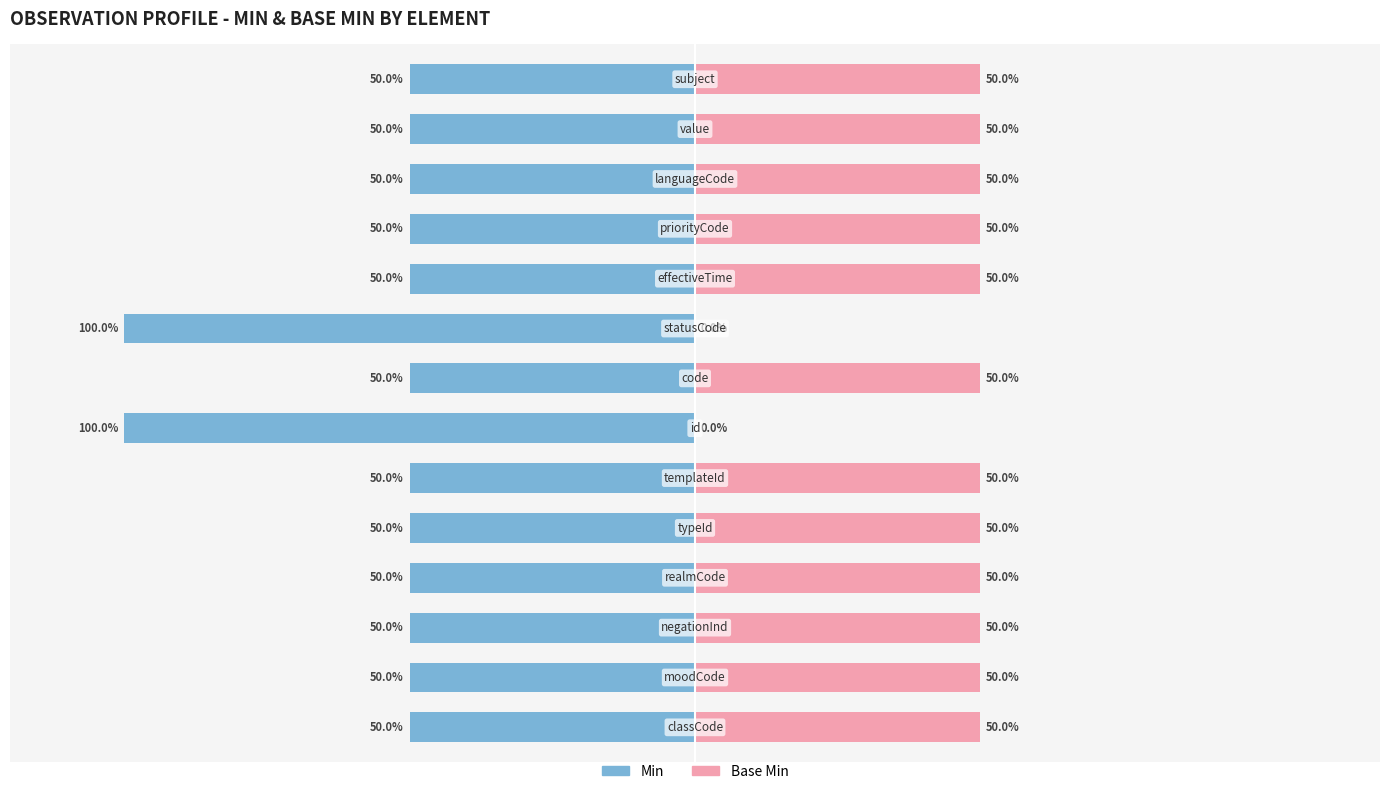

Is it true that Base Min equals -1 at Observation.realmCode?

False